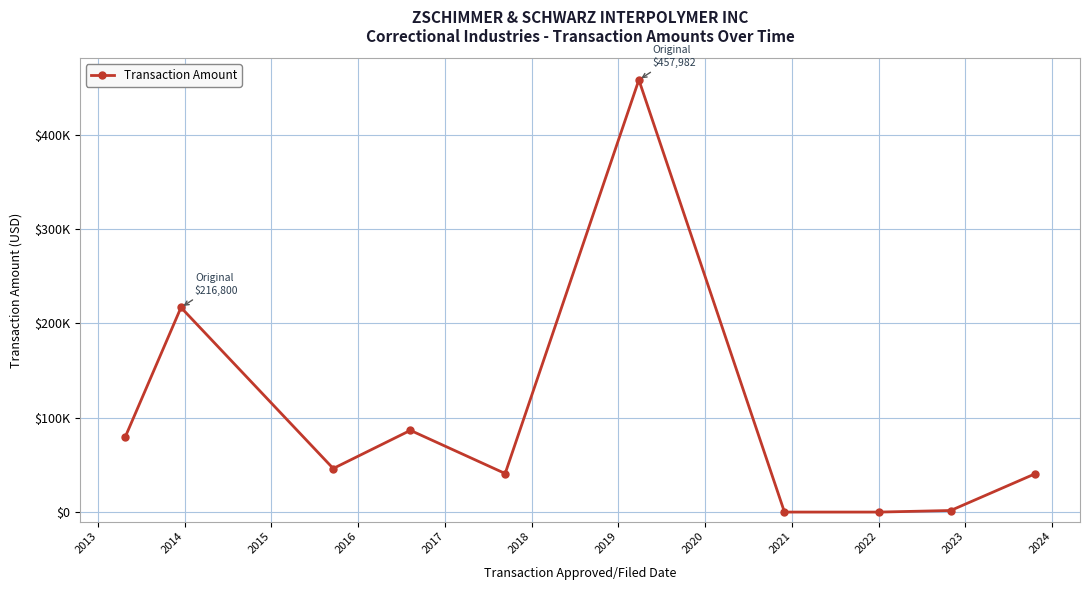

Reading left to right, extract all data points from this chart.

80000.0	216800.0	46167.0	86600.0	40845.8	457982.0	0.0	0.0	1662.0	40300.0